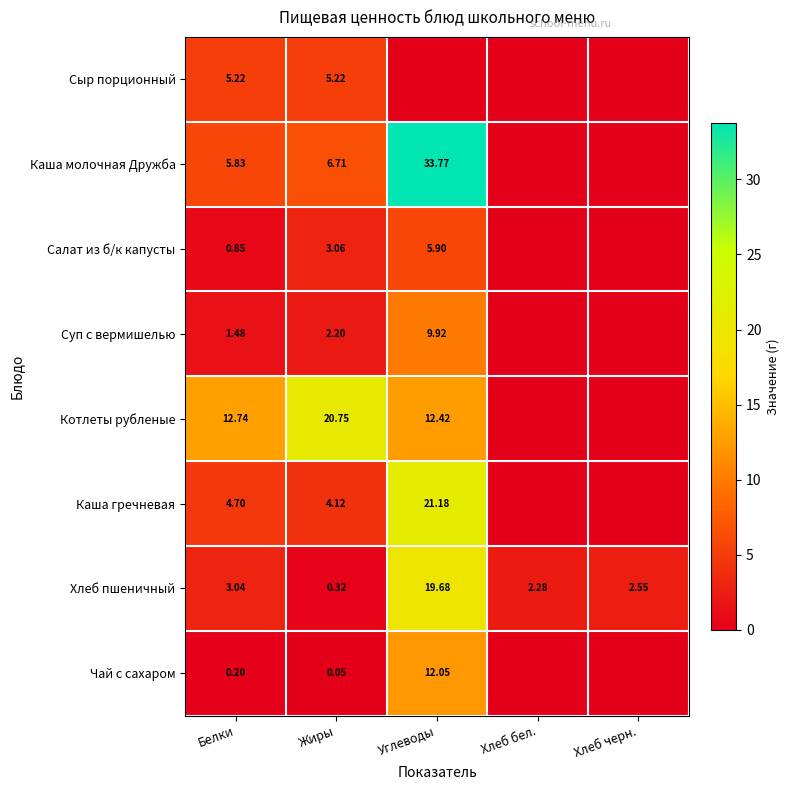

Is the value of Хлеб пшеничный at Хлеб бел. greater than the value of Суп с вермишелью at Белки?

Yes